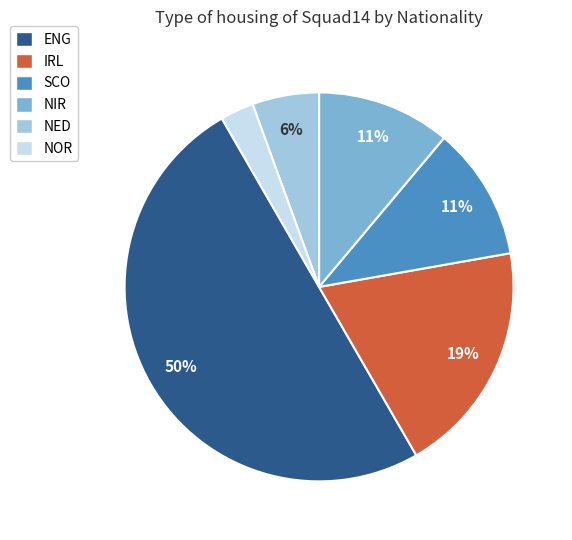

Is it true that NIR is 5% of the pie?

False